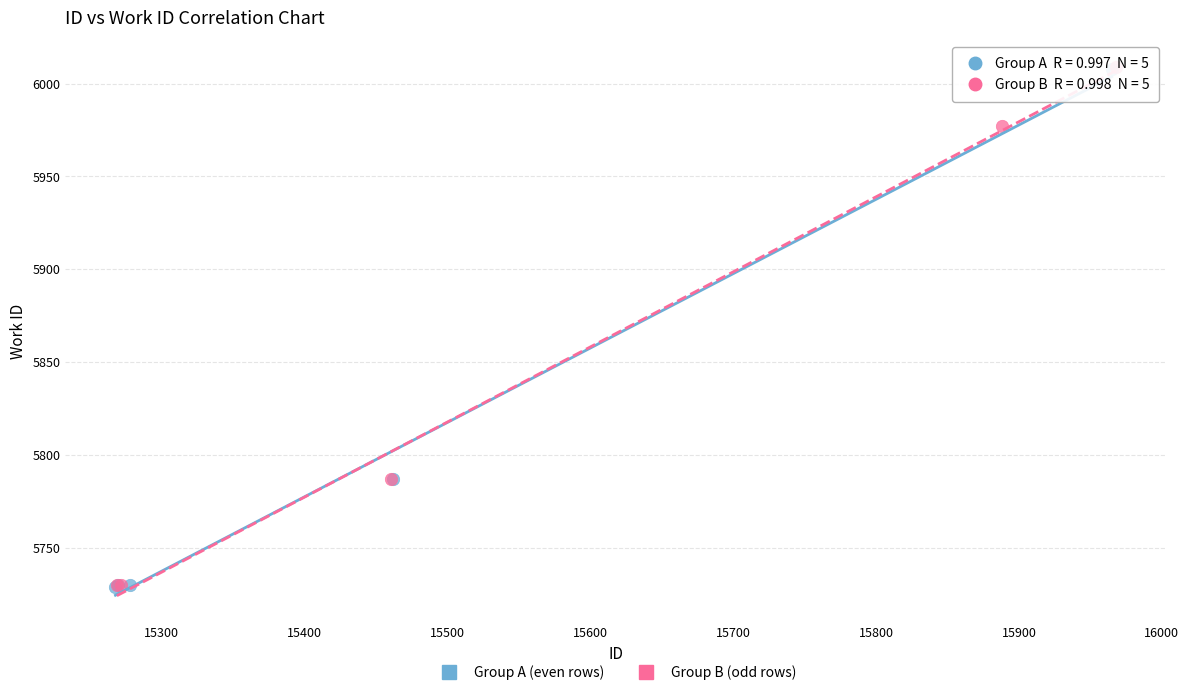

What are all the series names shown in the legend?

Group A (even rows), Group B (odd rows)